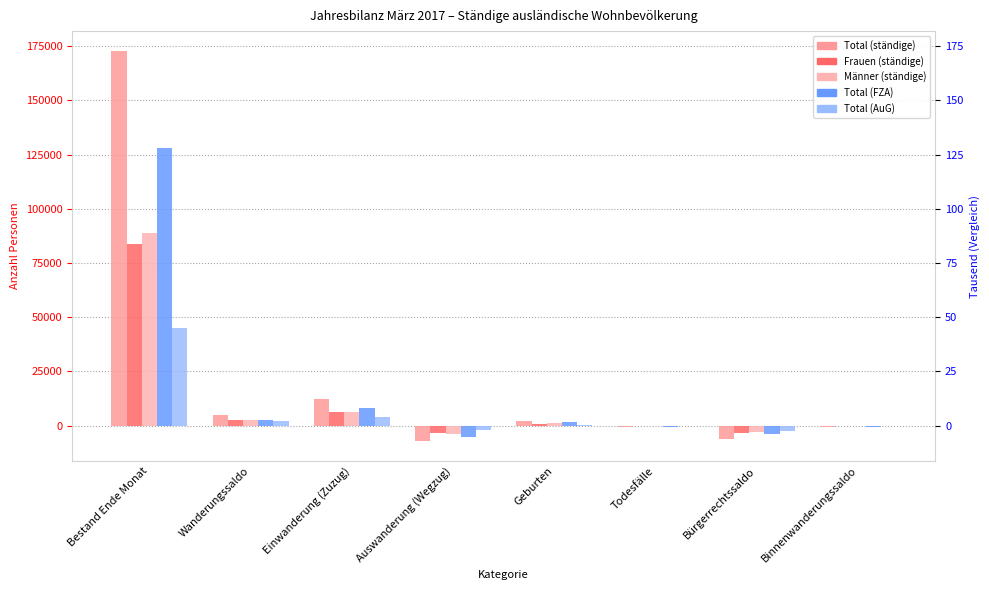

Which series has the largest total across all categories?

Total (ständige)